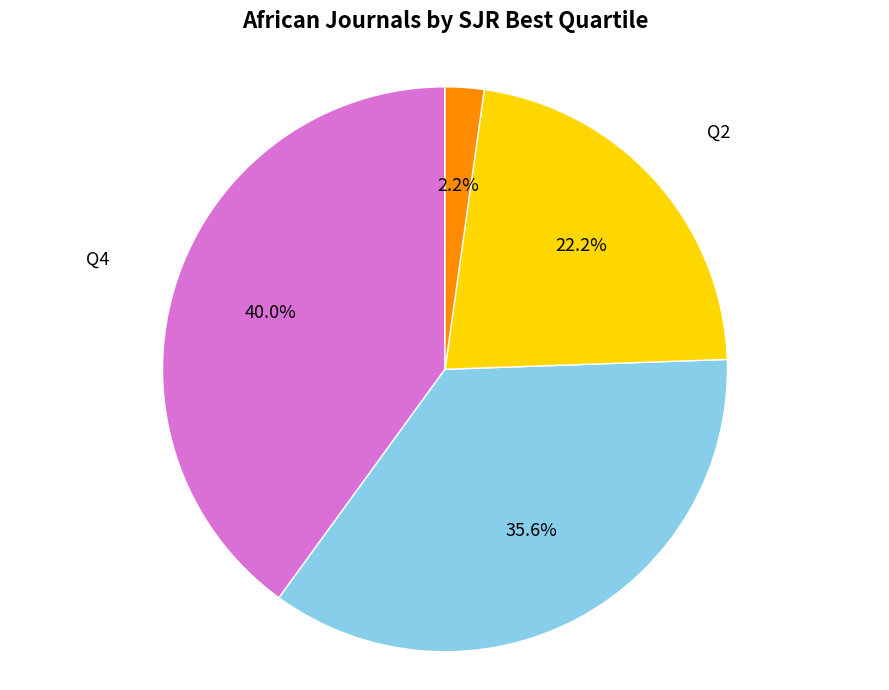

The Q3 slice represents 30% of the pie. True or false?

False